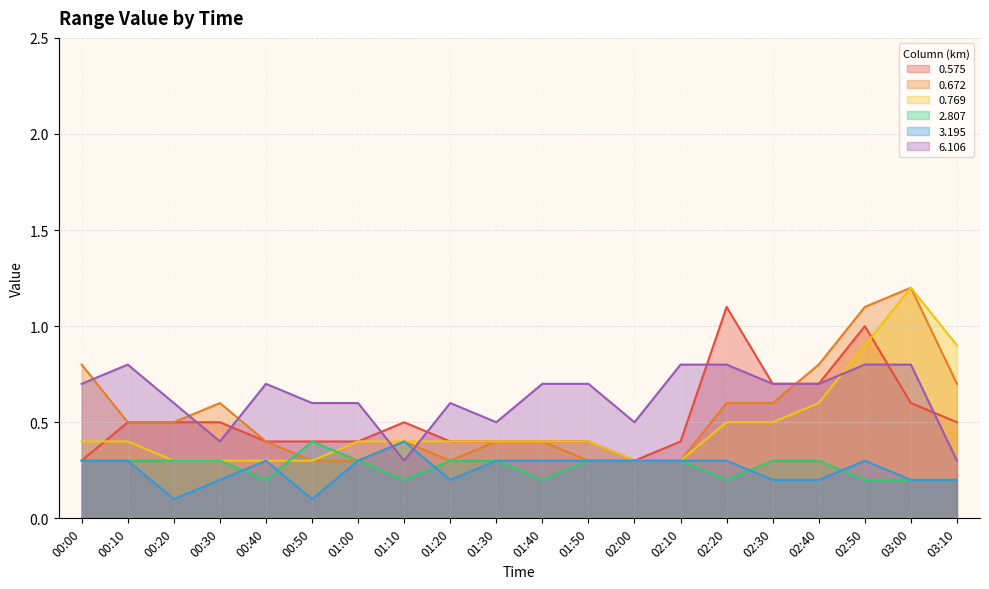

At how many categories does at least one series exceed 0?

20